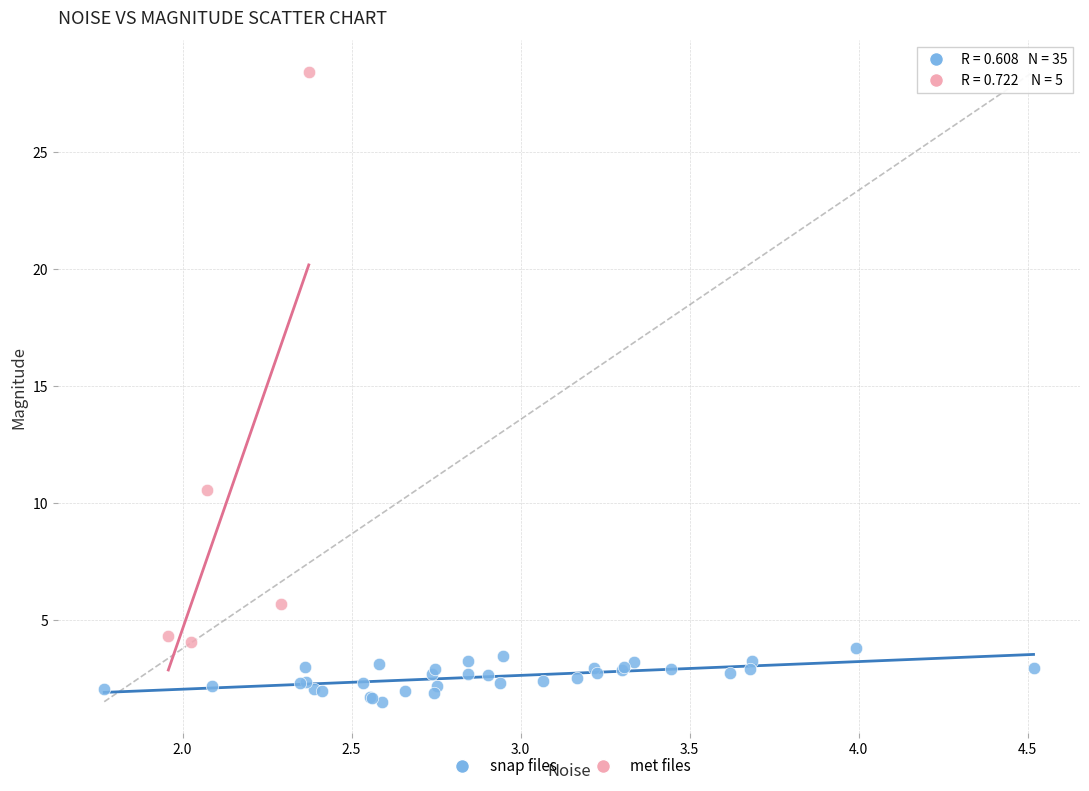

Which series contains the highest Y value?

met files